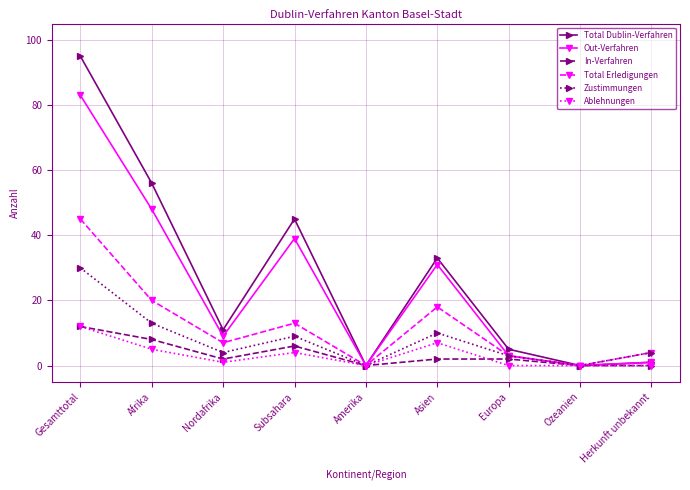

What is the highest value of the Total Dublin-Verfahren series?

95